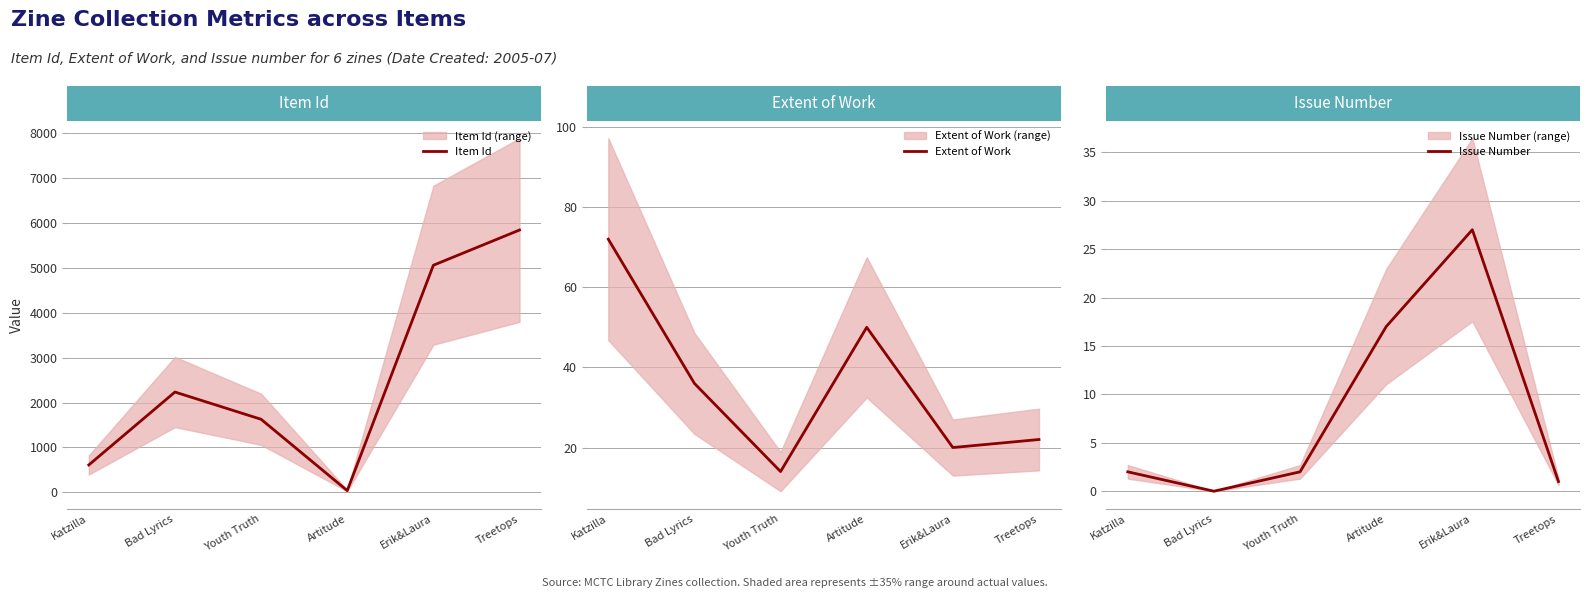

What is the total value across all series at Erik&Laura?

5108